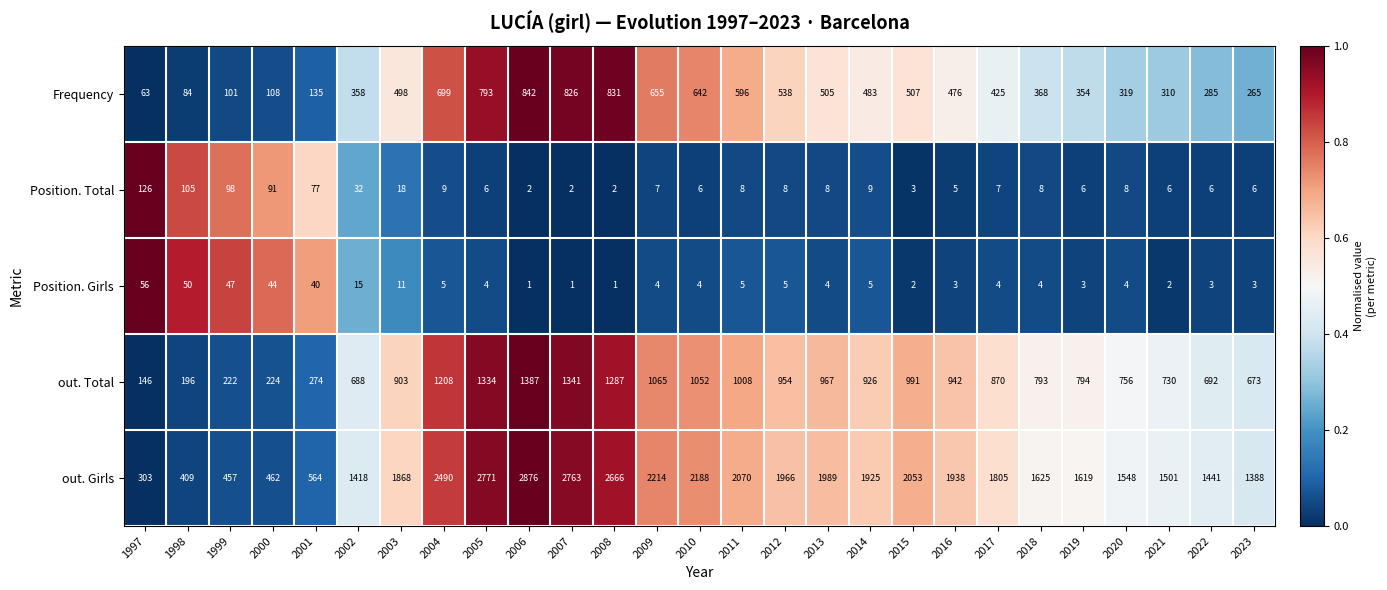

What is the spread (max minus min) of values at 2004?

2485